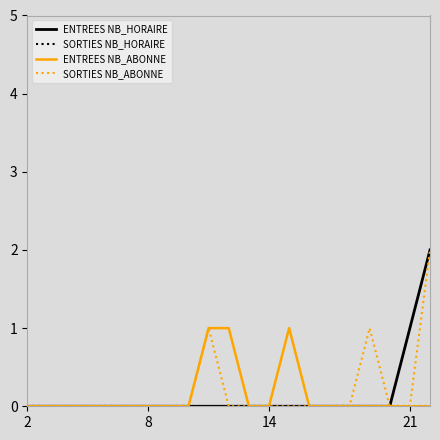

Does the chart have visible grid lines?

No